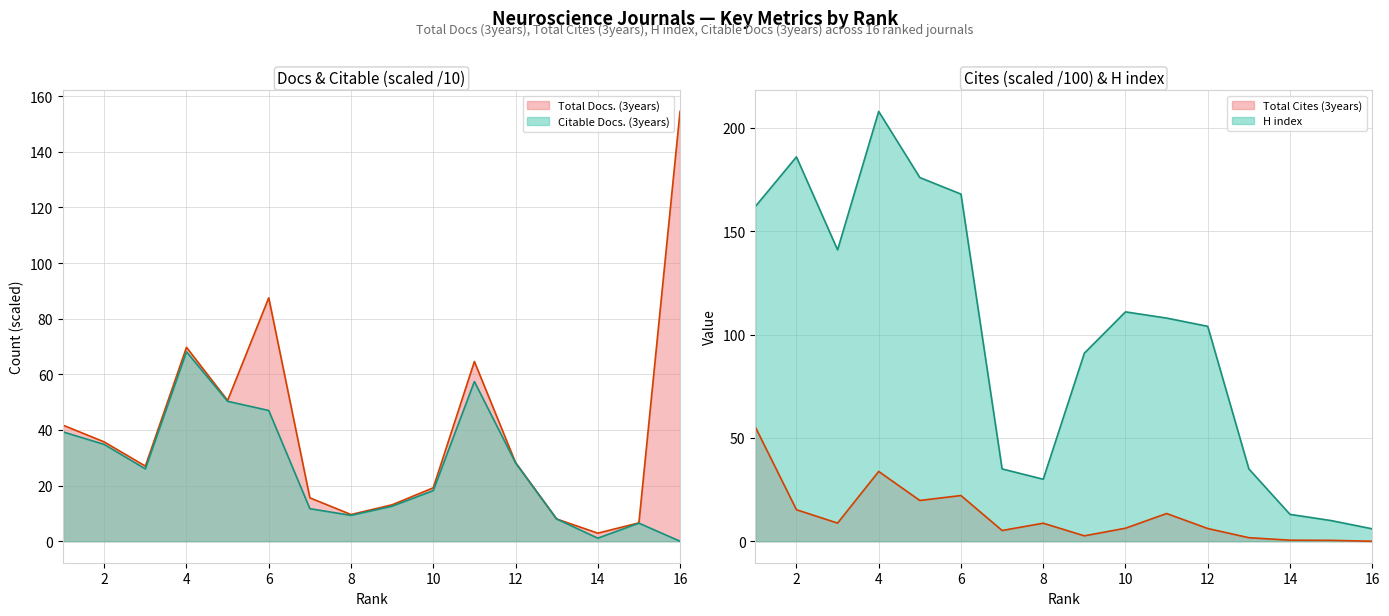

What is the sum of all Total Cites (3years) values?

200.0